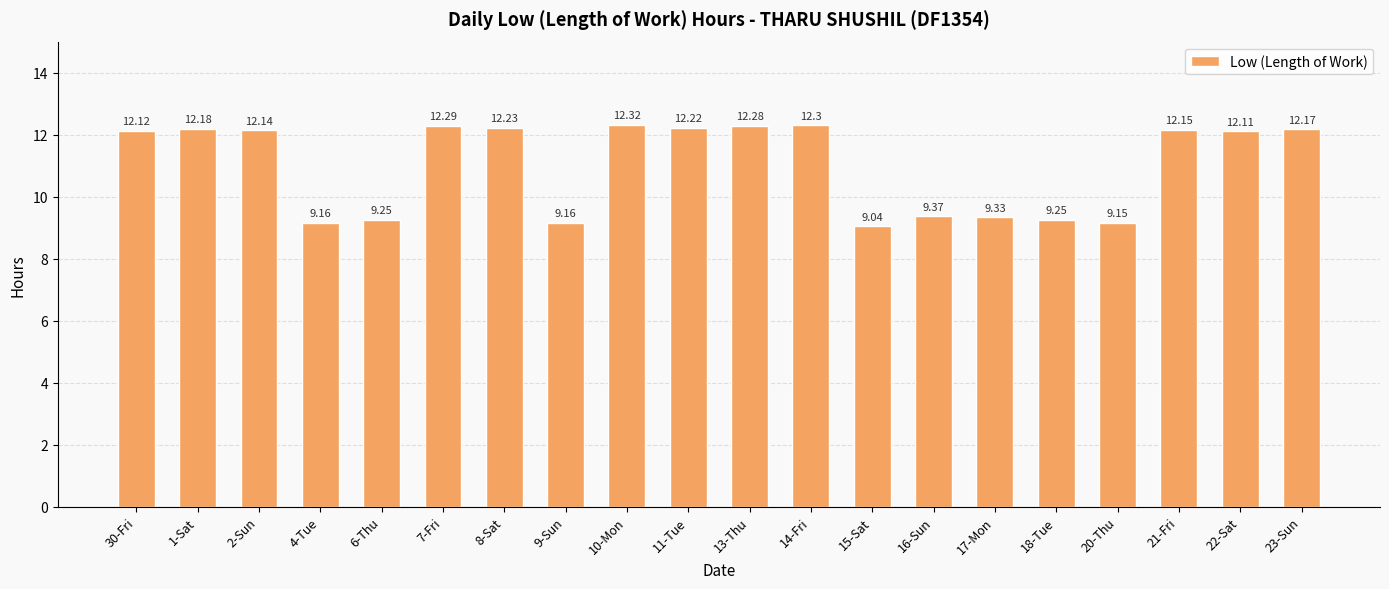

What is the difference between the maximum and minimum values?

3.3